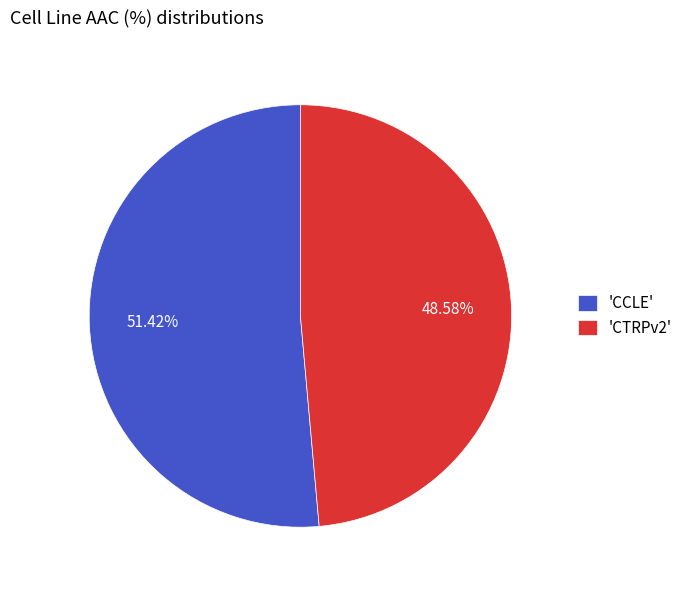

Which slice represents more than half of the pie?

'CCLE'